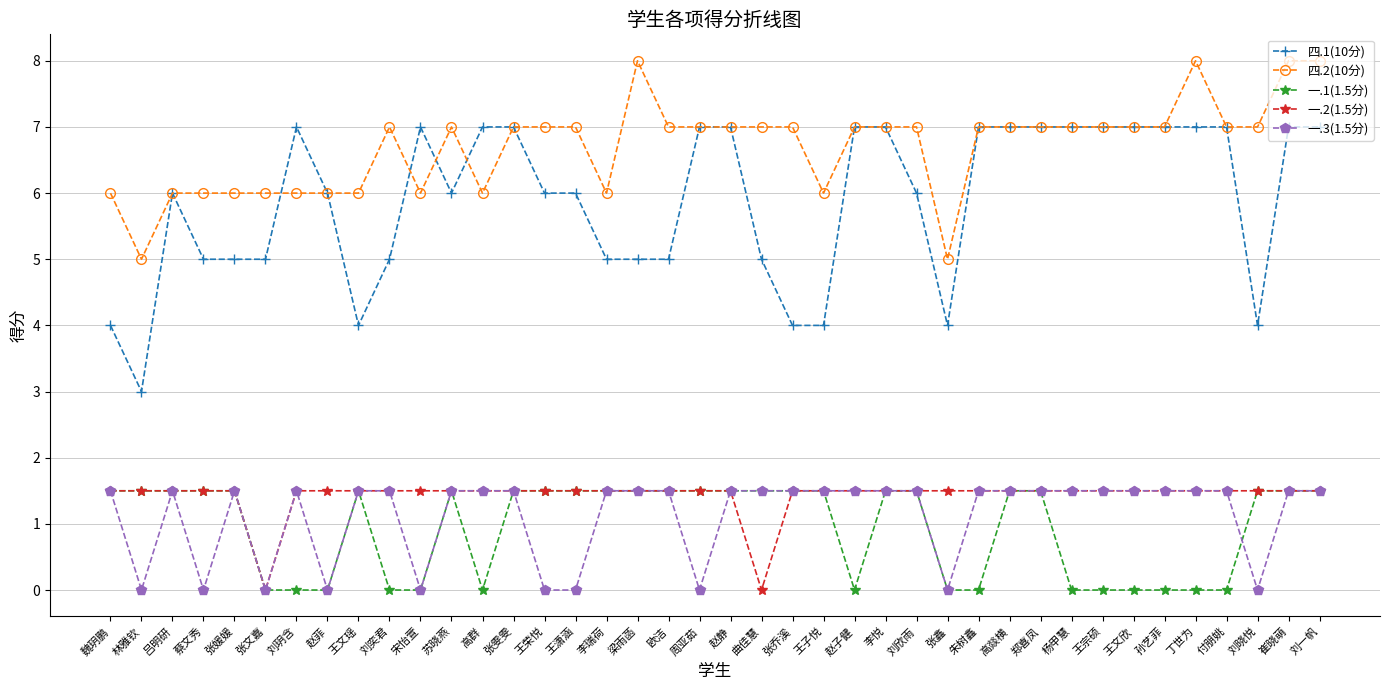

The value of 四.2(10分) at 李悦 is 7.0. True or false?

True